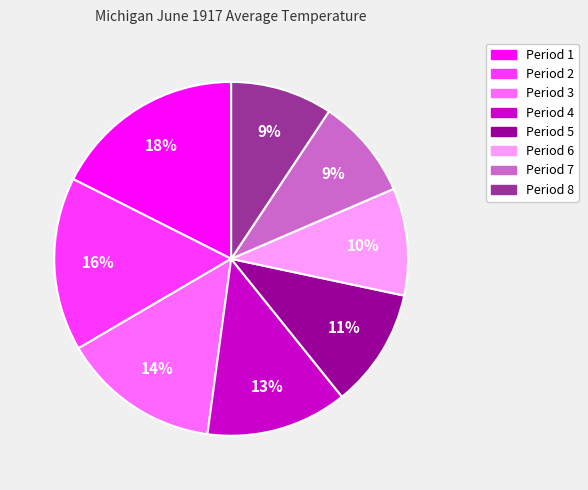

To the nearest percent, what is the combined percentage of Period 7 and Period 6?

19%